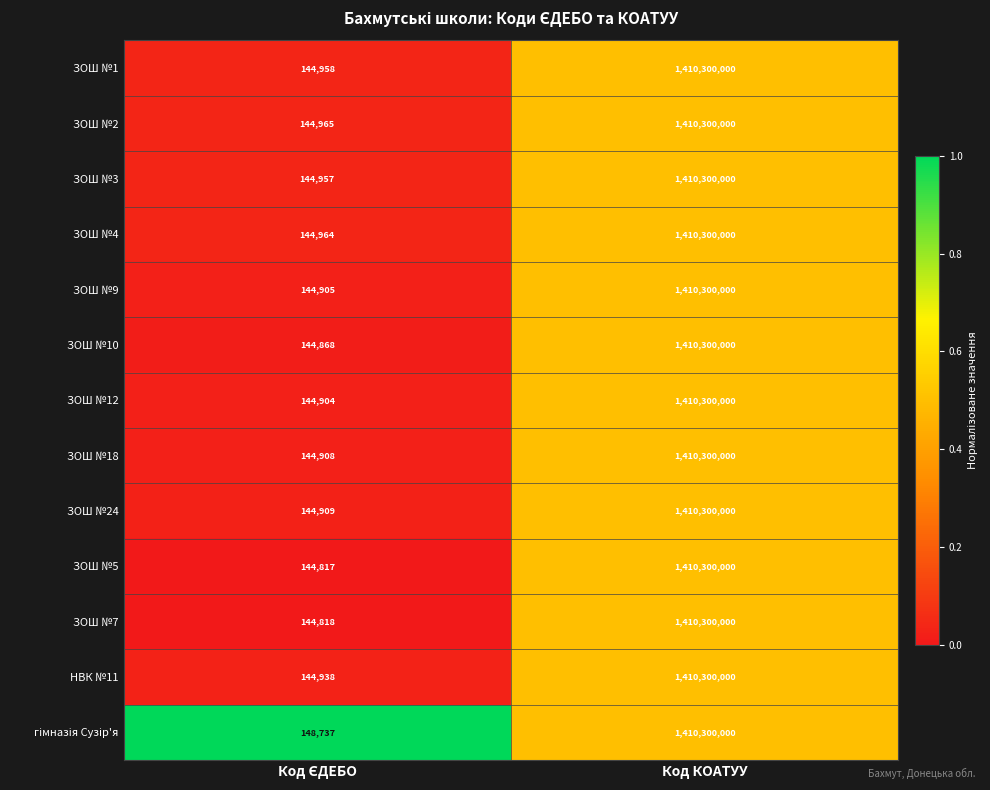

What is the difference between the maximum and minimum values in the ЗОШ №3 series?

1410155043